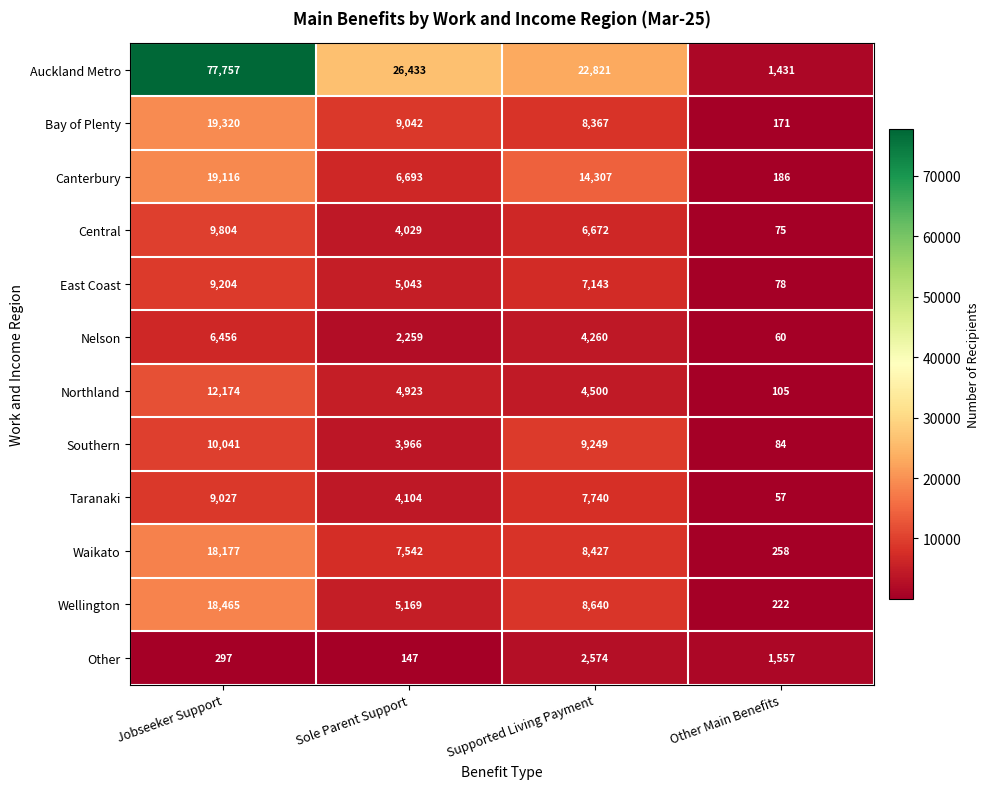

What is the smallest value displayed?

57